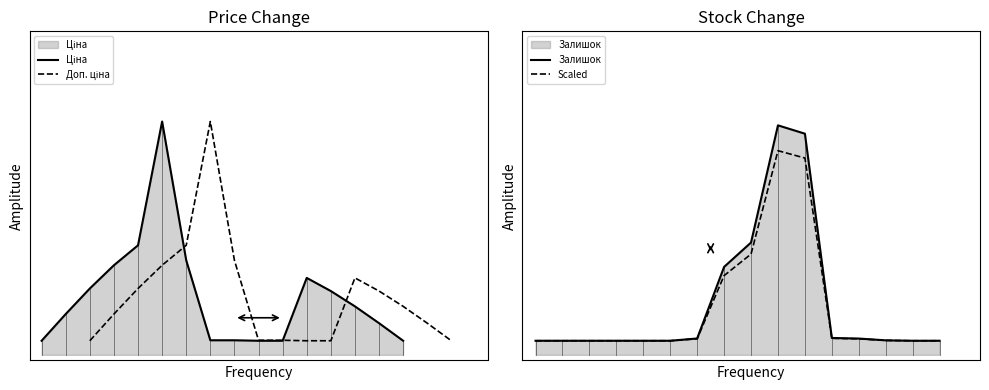

At how many categories does at least one series exceed 0?

16